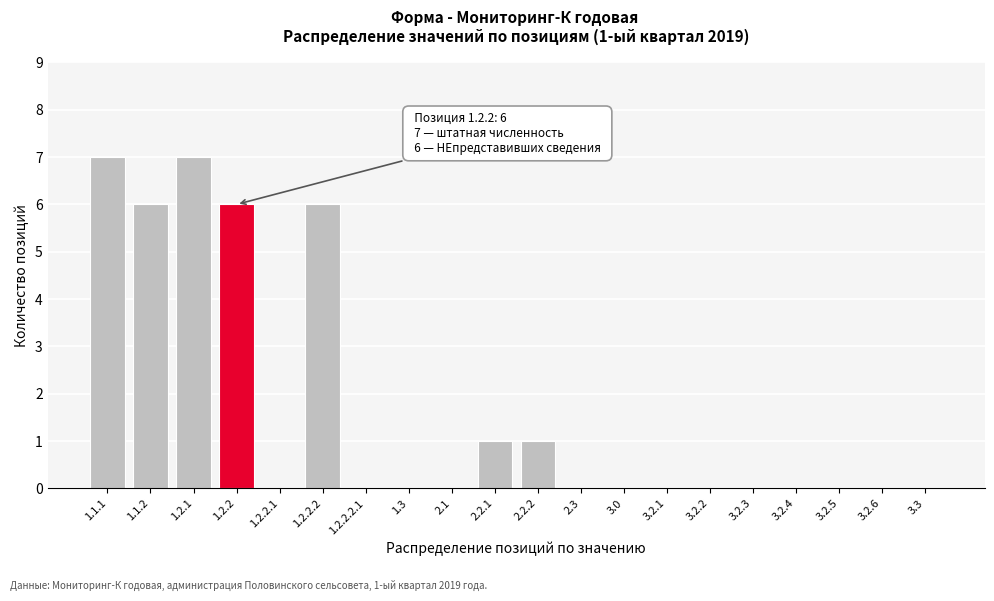

Reading left to right, what are all the values shown in this chart?

1.1.1=7	1.1.2=6	1.2.1=7	1.2.2=6	1.2.2.1=0	1.2.2.2=6	1.2.2.2.1=0	1.3=0	2.1=0	2.2.1=1	2.2.2=1	2.3=0	3.0=0	3.2.1=0	3.2.2=0	3.2.3=0	3.2.4=0	3.2.5=0	3.2.6=0	3.3=0